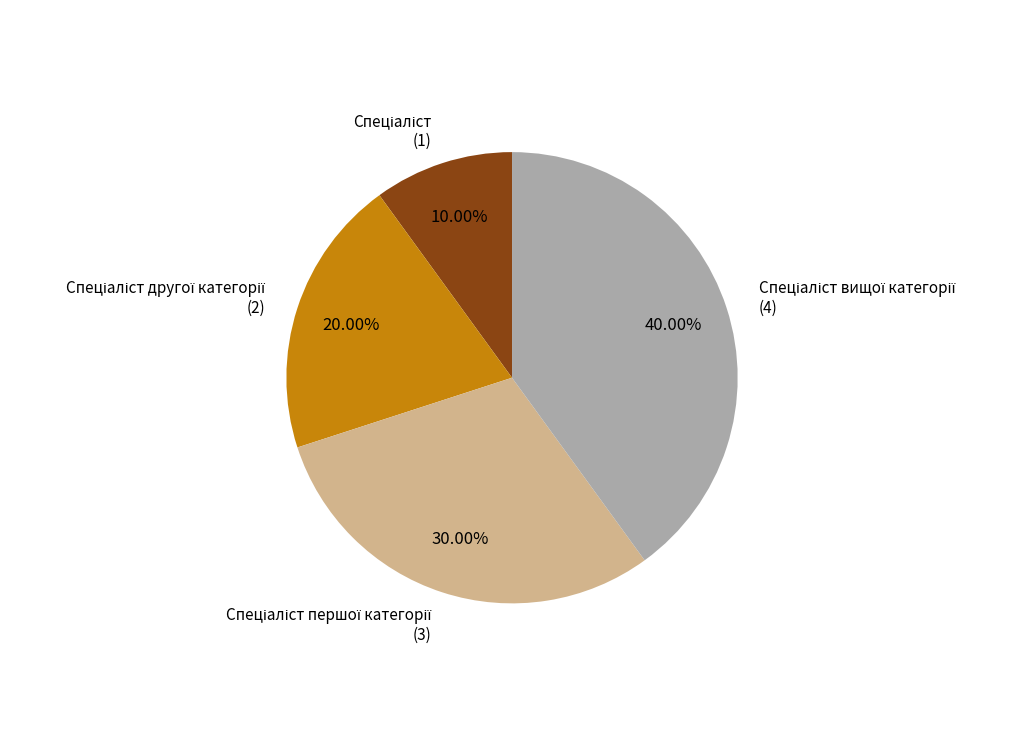

Is there a majority slice in this chart?

No